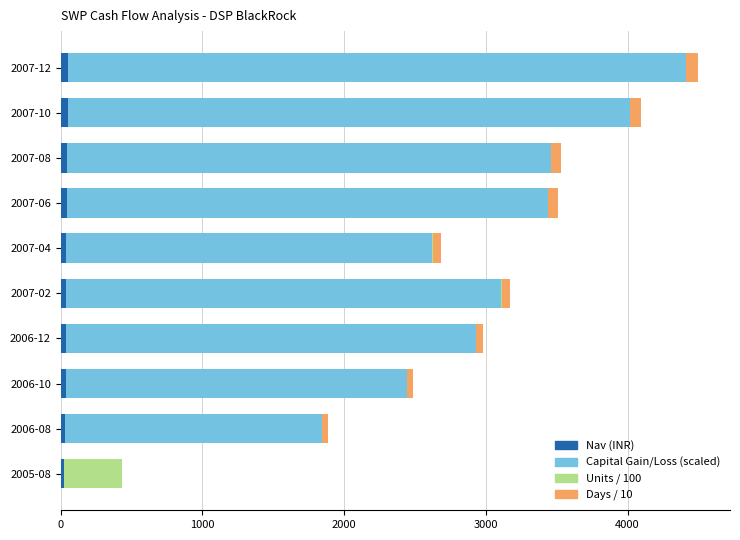

At which category is the sum across all series the highest?

2007-12